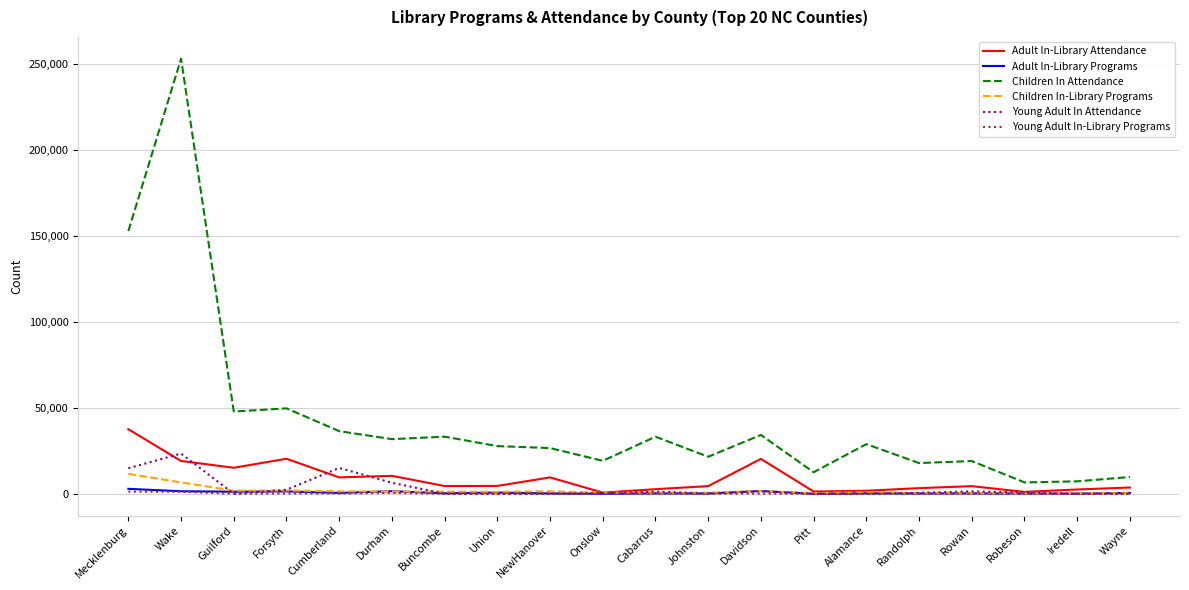

Which series changed the most between Mecklenburg and Cabarrus?

Children In Attendance